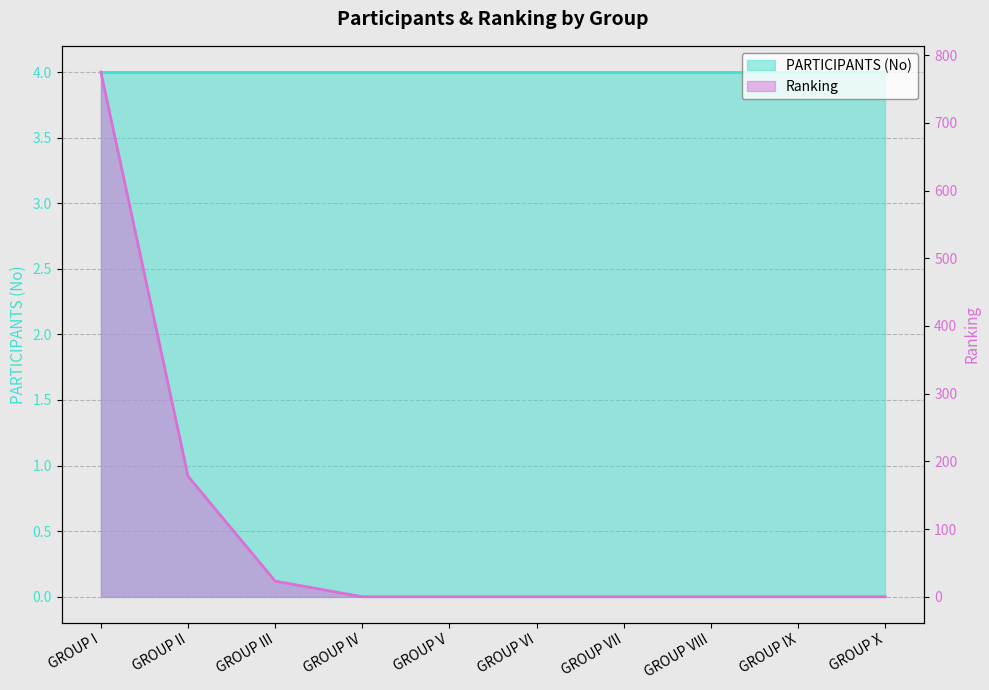

Reading left to right, list all the values displayed in this chart.

GROUP I=775	GROUP II=178	GROUP III=23	GROUP IV=0	GROUP V=0	GROUP VI=0	GROUP VII=0	GROUP VIII=0	GROUP IX=0	GROUP X=0